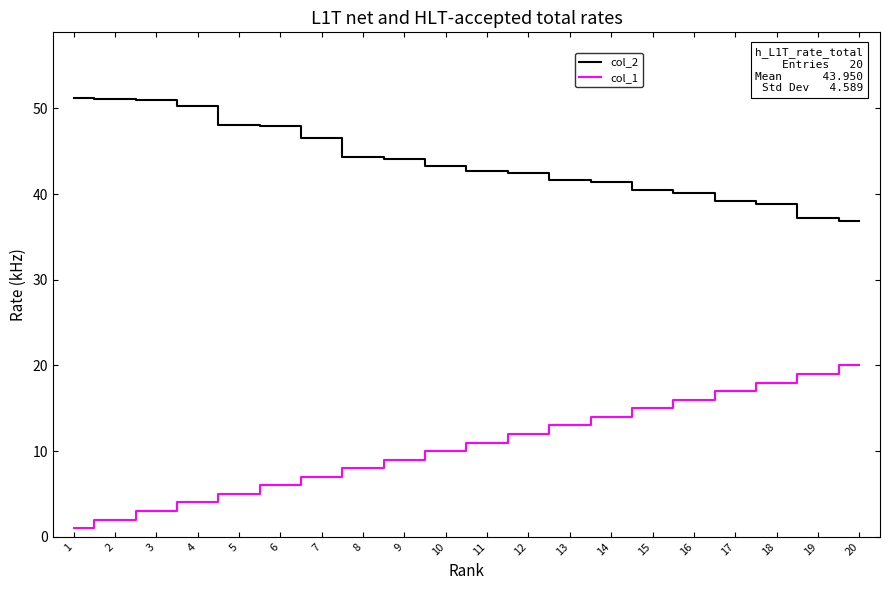

Is the value of col_2 at 4 greater than the value of col_1 at 8?

Yes